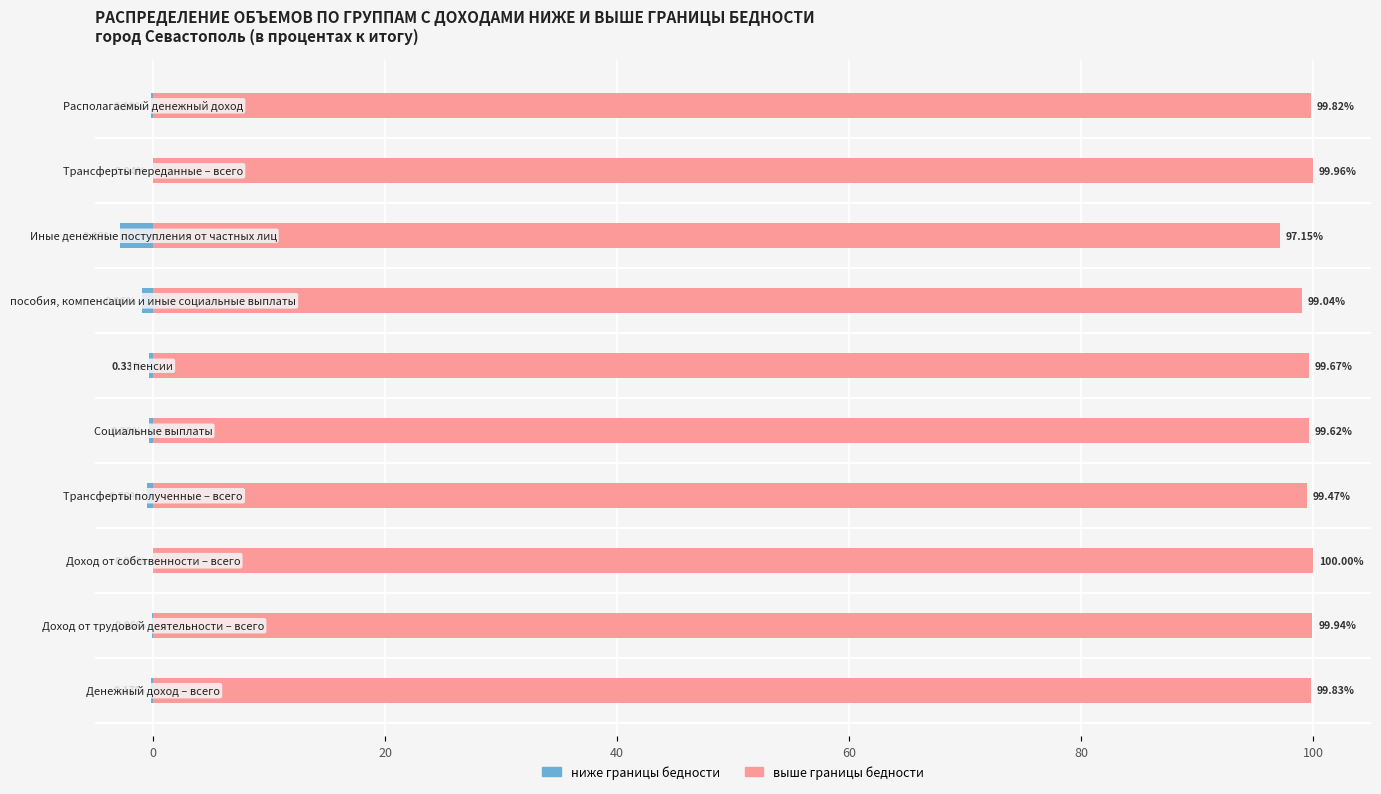

Where is выше границы бедности nearest to the value 98?

7